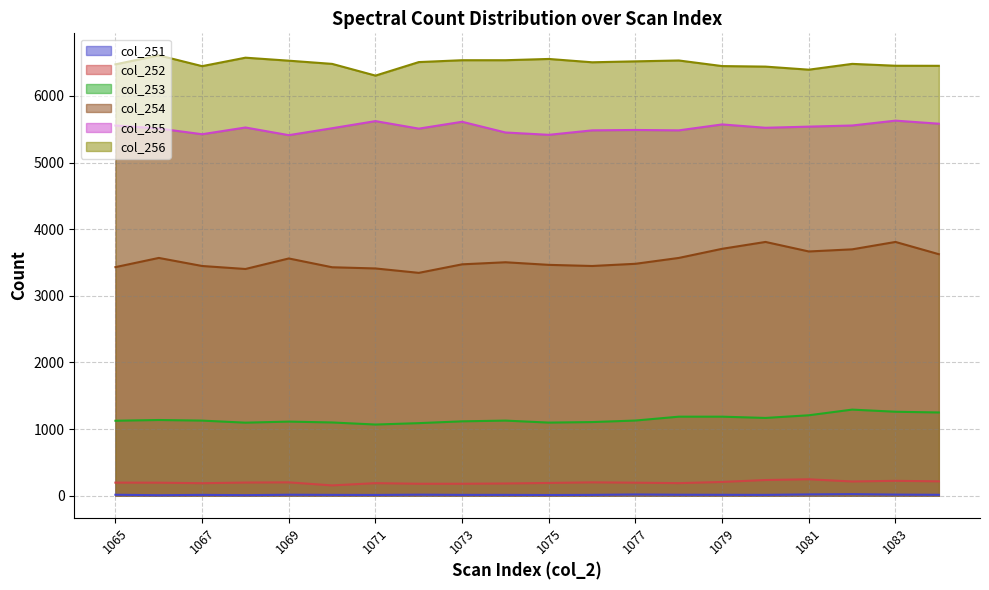

What are all the series names shown in the legend?

col_251, col_252, col_253, col_254, col_255, col_256